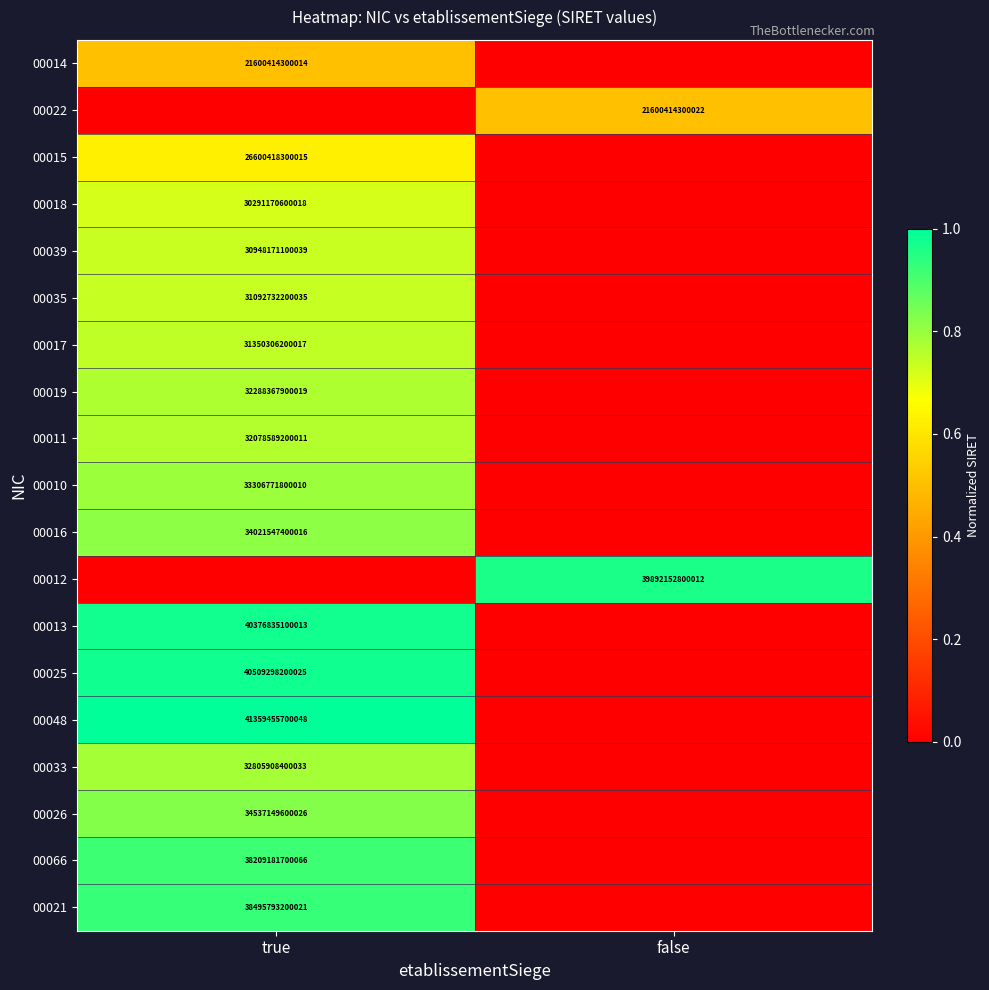

Between true and false, which is larger?

true